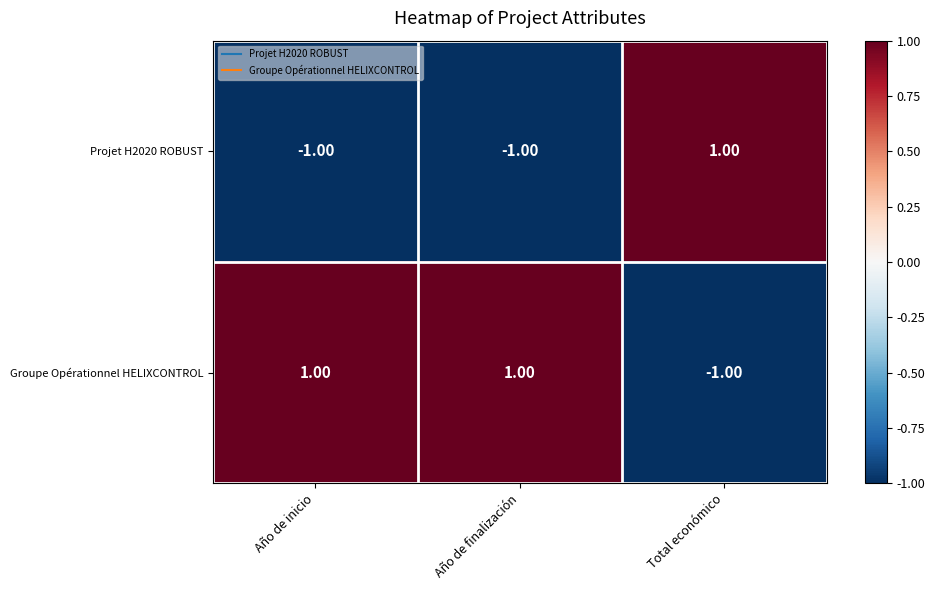

At which label does Projet H2020 ROBUST reach its peak?

Total económico